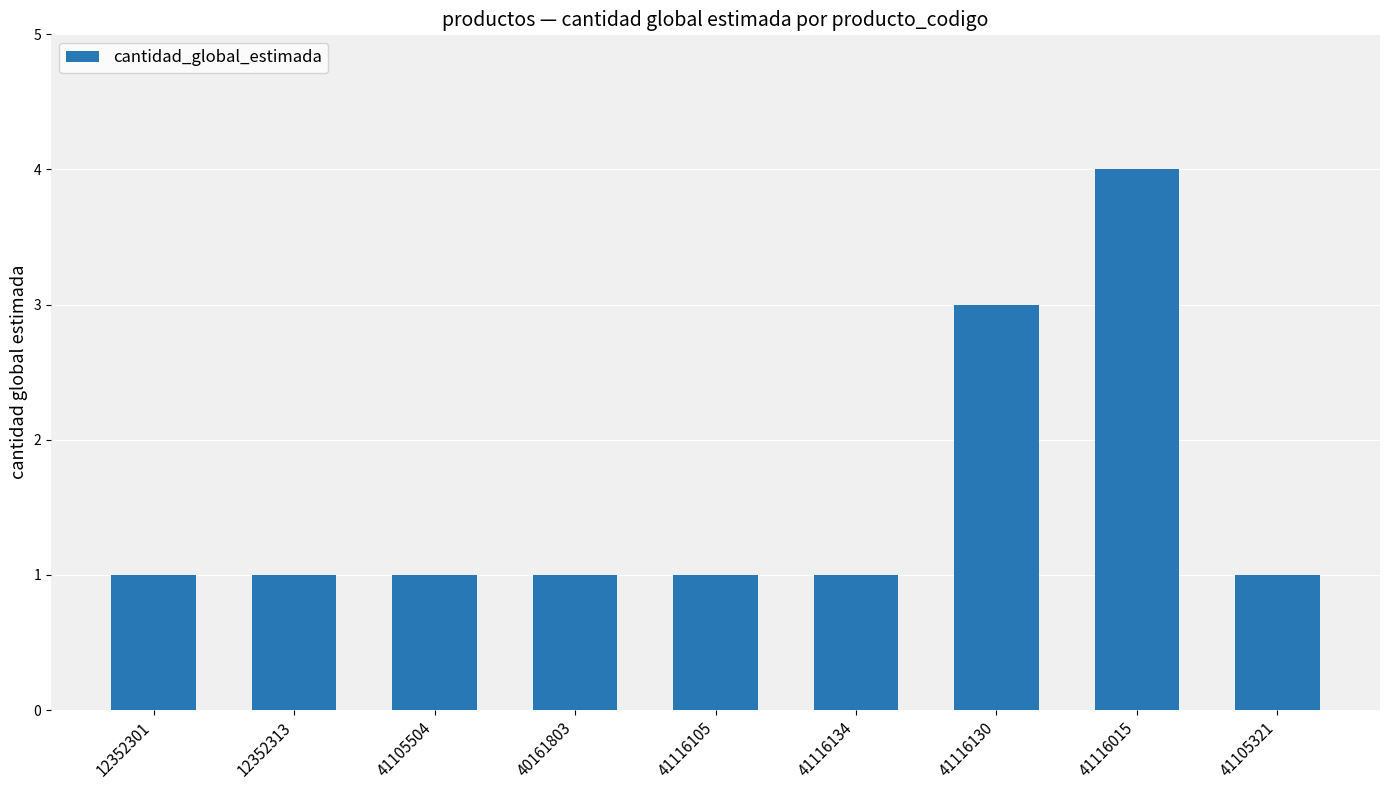

Reading left to right, list all the values displayed in this chart.

1	1	1	1	1	1	3	4	1